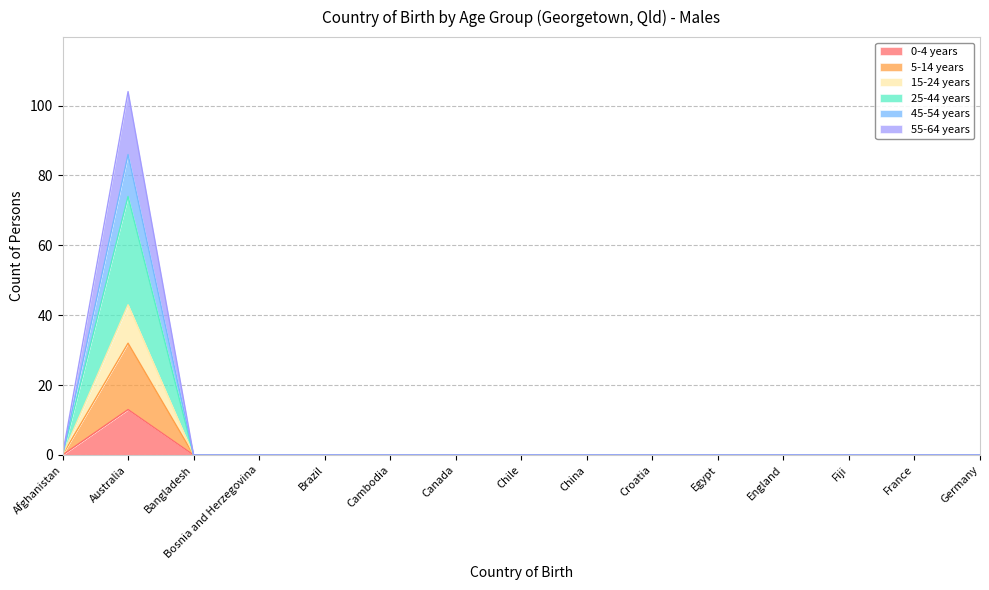

True or false: 25-44 years and 0-4 years cross at least once.

False